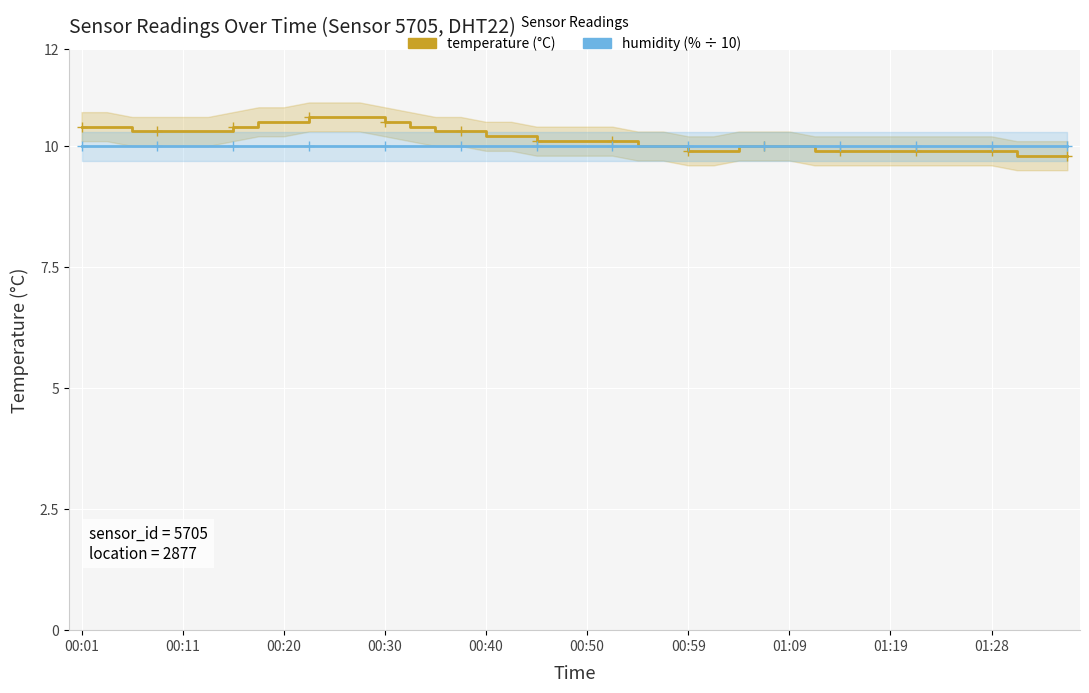

How many temperature values are between 9 and 10?

18